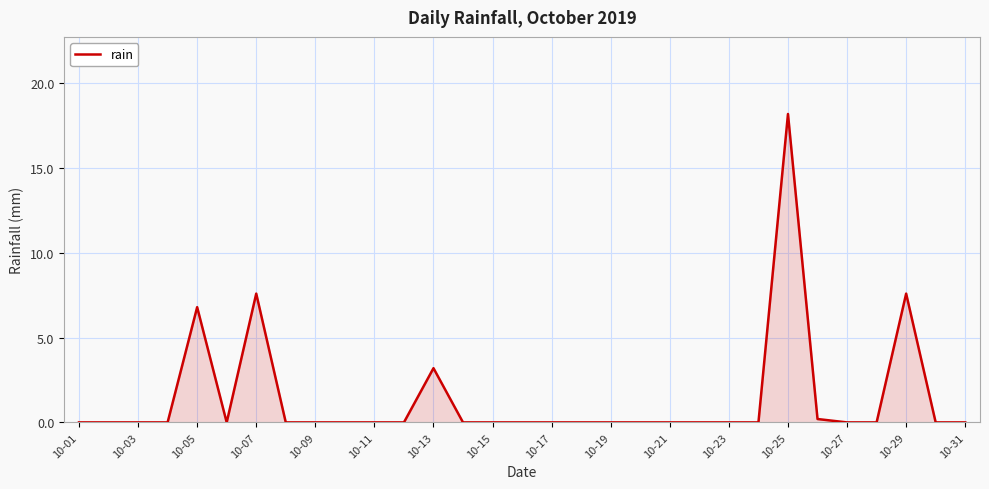

What is the greatest value displayed?

18.2